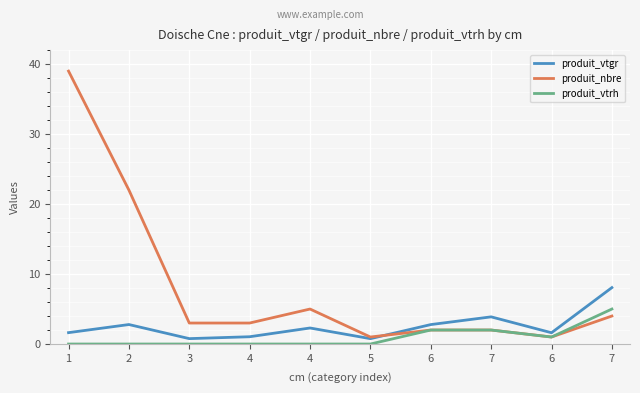

What is the greatest value displayed?

39.0